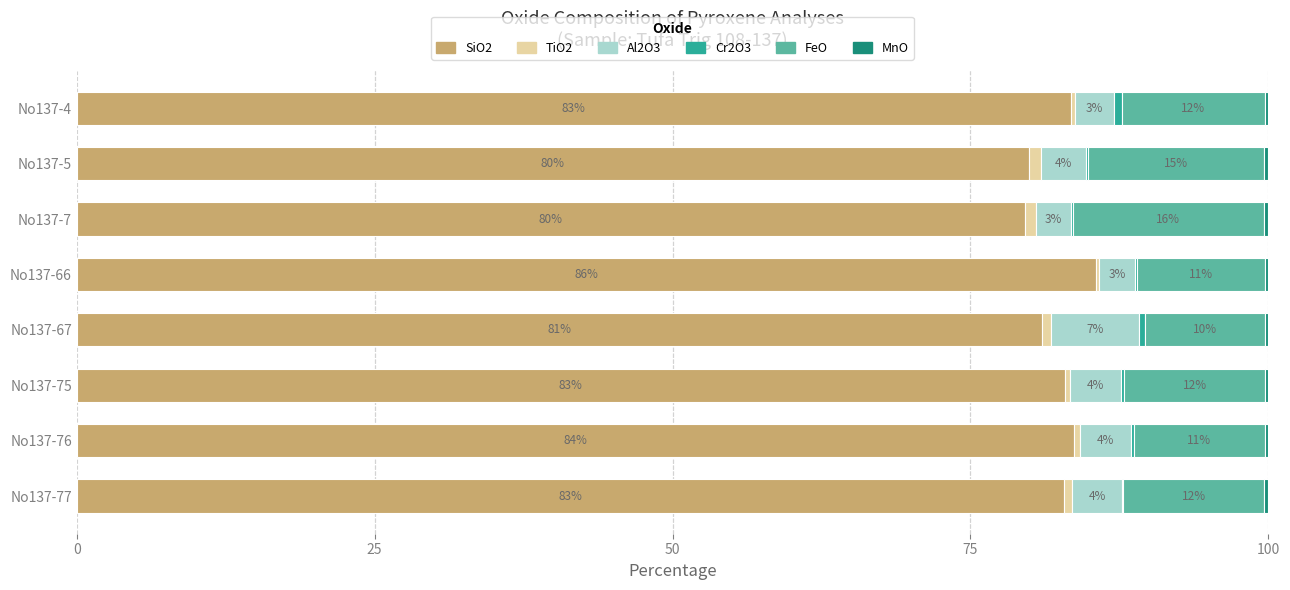

Is it true that SiO2 equals 79.9 at No137-5?

True